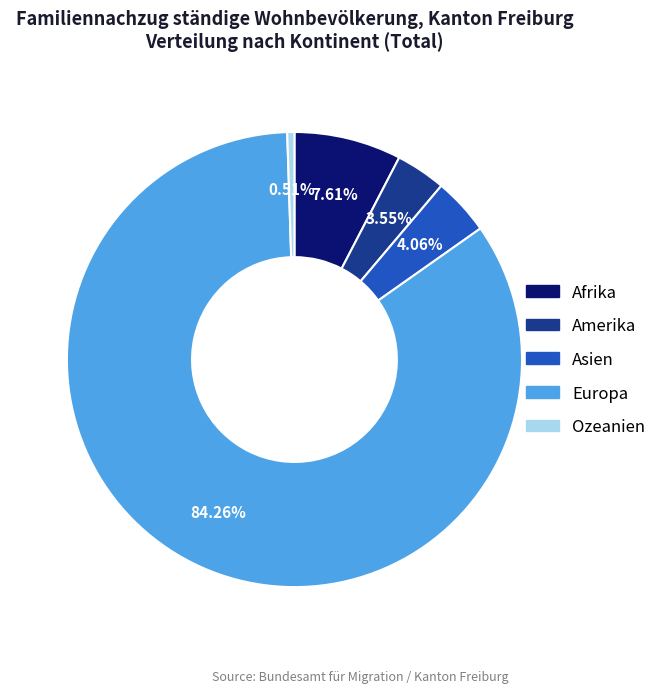

To the nearest percent, what percentage of the pie is Amerika?

4%